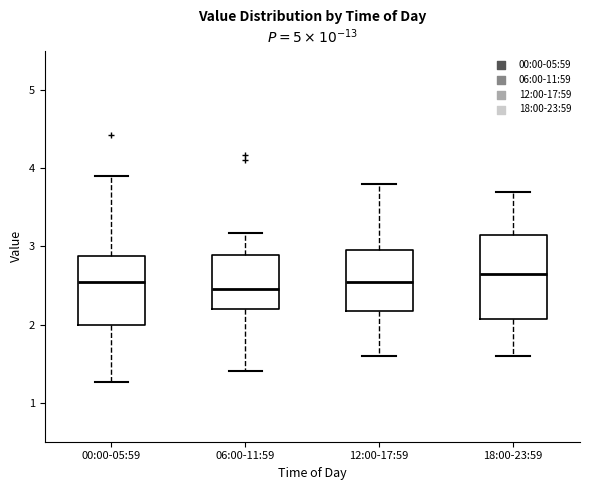

Reading left to right, transcribe this box plot: for each box, give where its median line is, the range the box spans, and where its two whiskers end, as read against the y-axis. The values are not printed on the chart, so give them approximately, as read against the axis.

00:00-05:59: median 2.6, box 2.0 to 2.9, whiskers 1.3 to 3.9
06:00-11:59: median 2.5, box 2.2 to 2.9, whiskers 1.4 to 3.2
12:00-17:59: median 2.6, box 2.2 to 3.0, whiskers 1.6 to 3.8
18:00-23:59: median 2.7, box 2.1 to 3.2, whiskers 1.6 to 3.7